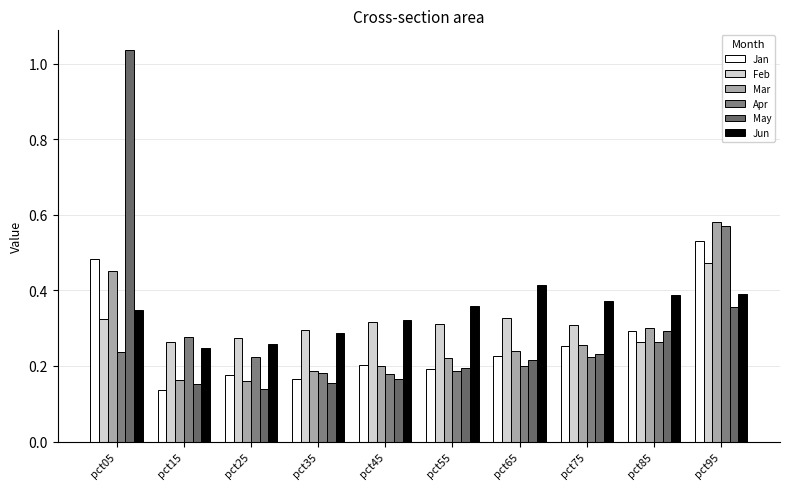

The value of Apr at pct35 is 0.2. True or false?

True